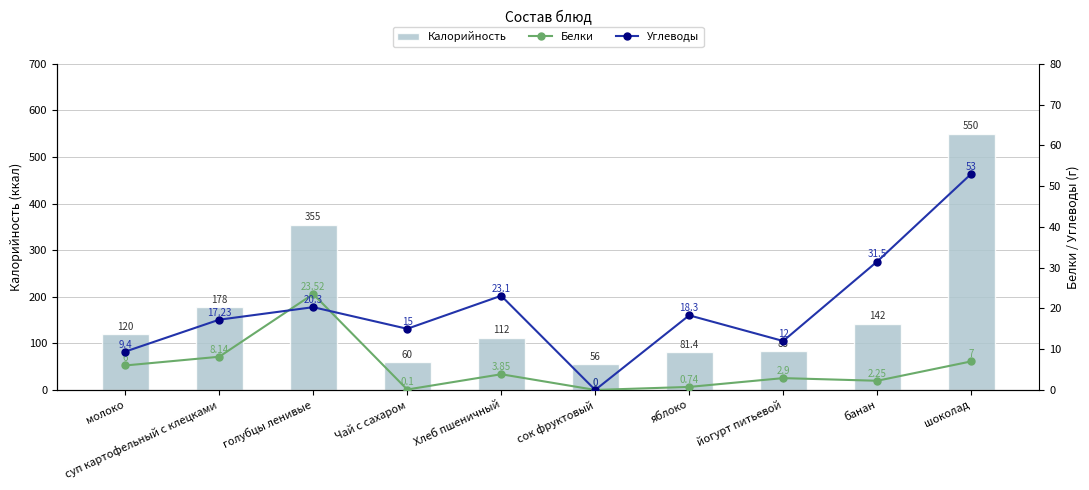

How many data points in Калорийность are less than 120?

5